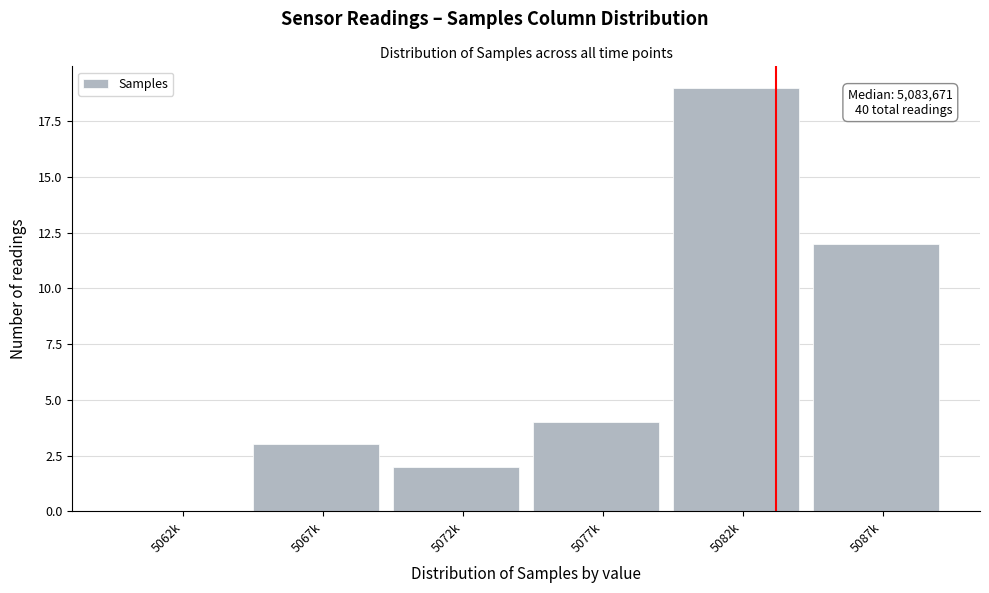

Reading left to right, list all the values displayed in this chart.

5062k=0	5067k=3	5072k=2	5077k=4	5082k=19	5087k=12